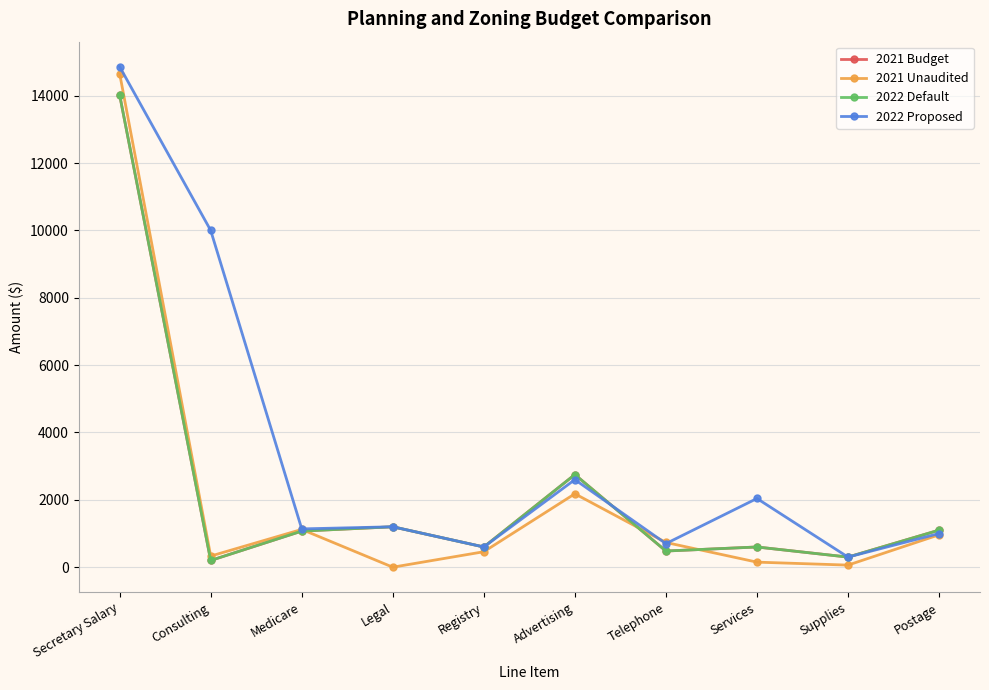

What is the total value across all series at Registry?

2259.0